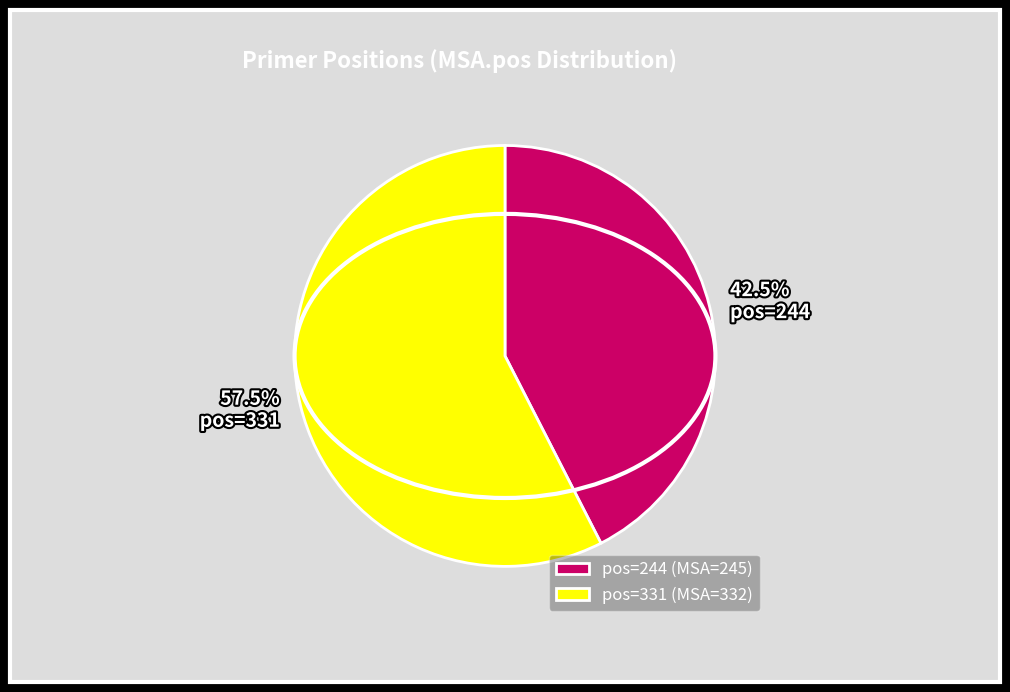

Does 42.5% pos=244 represent more than half of the total?

No